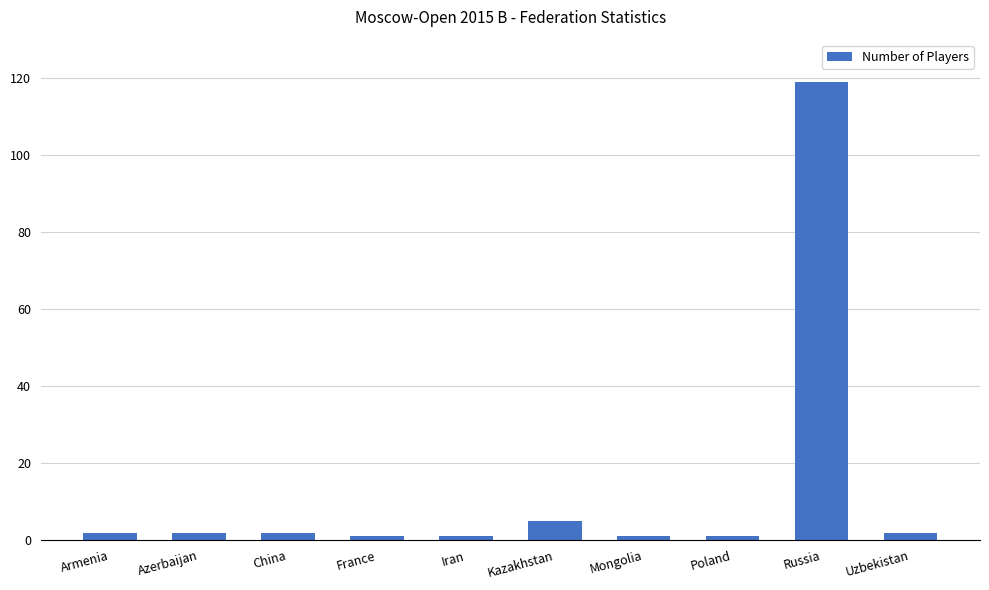

What is the difference between the second highest and minimum values?

4